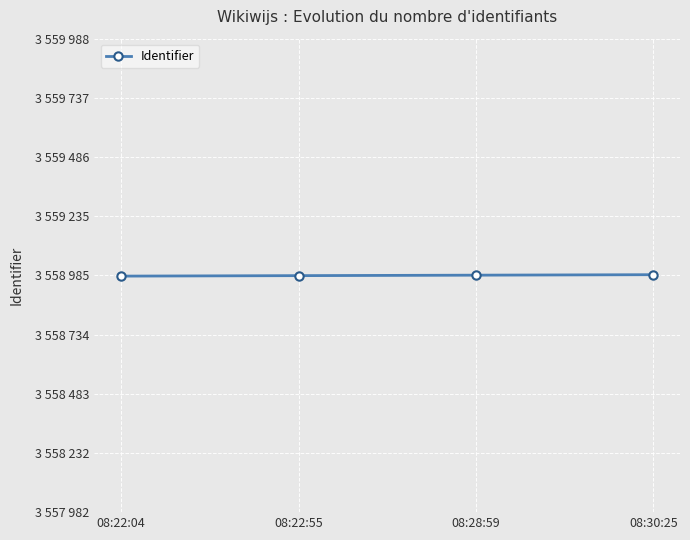

True or false: the data has more than 0 interior local peaks.

False